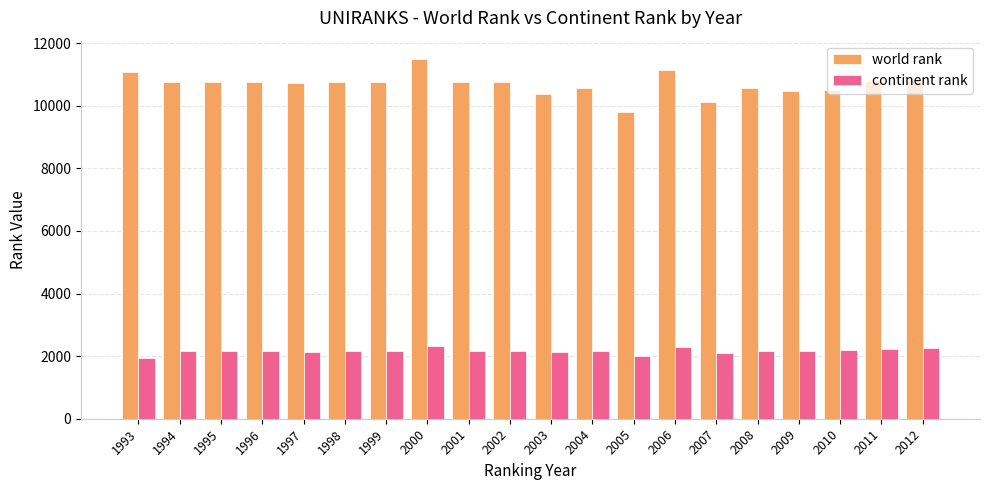

How many bars are there in total?

40